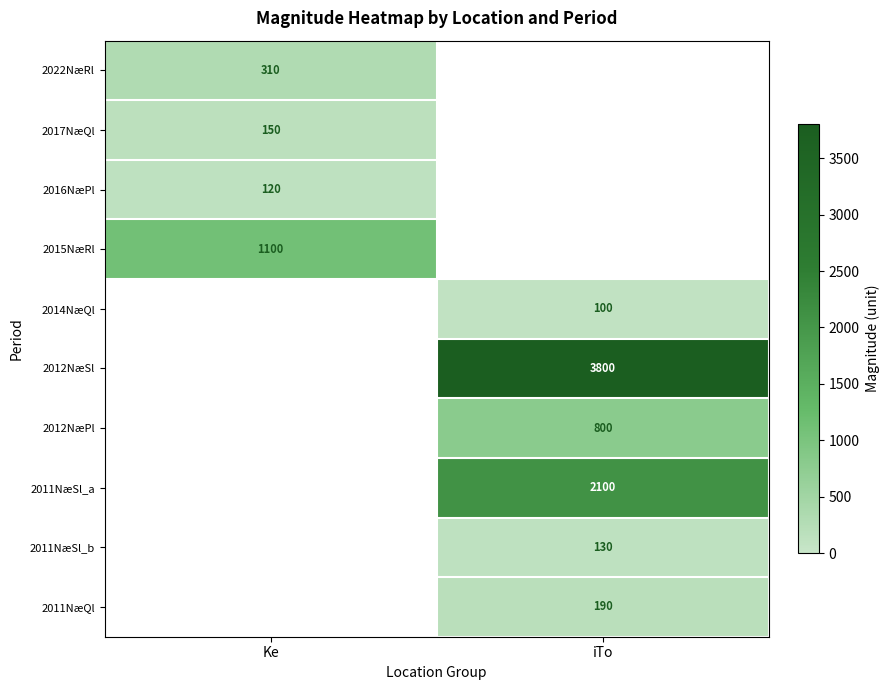

Is the value of 2011NæQl at iTo greater than the value of 2015NæRl at Ke?

No